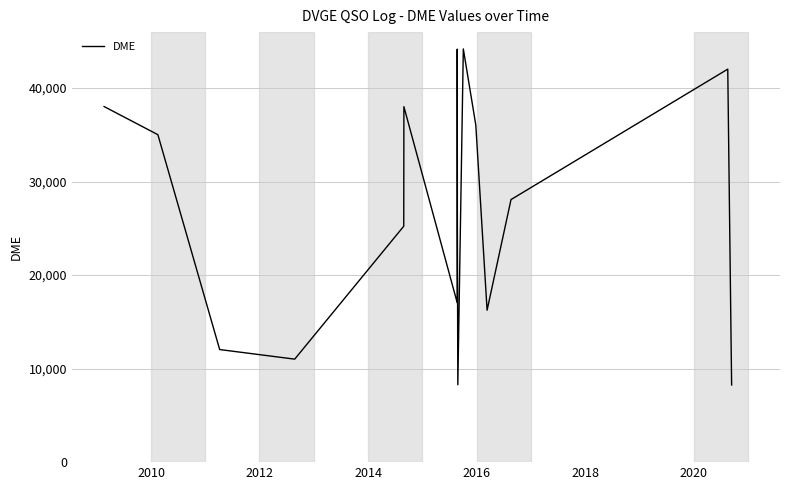

How many categories are shown in the chart?

16